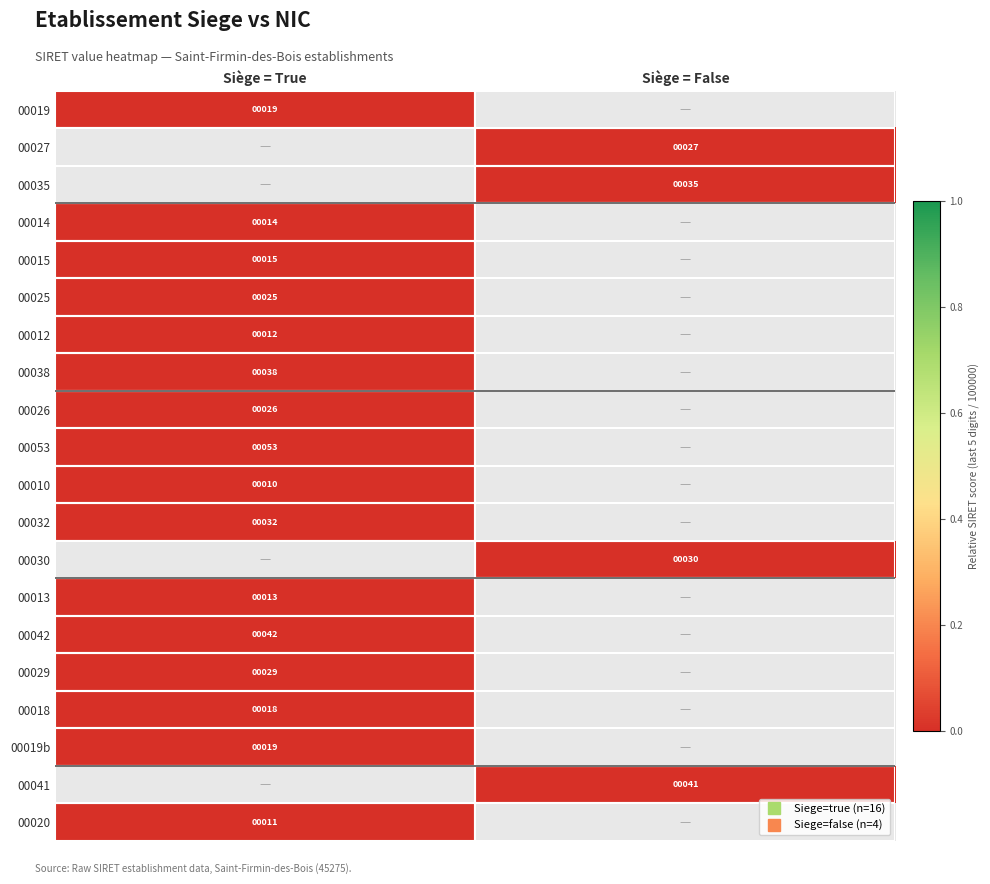

Rank the categories by 00042 value from highest to lowest.

Siège = True, Siège = False